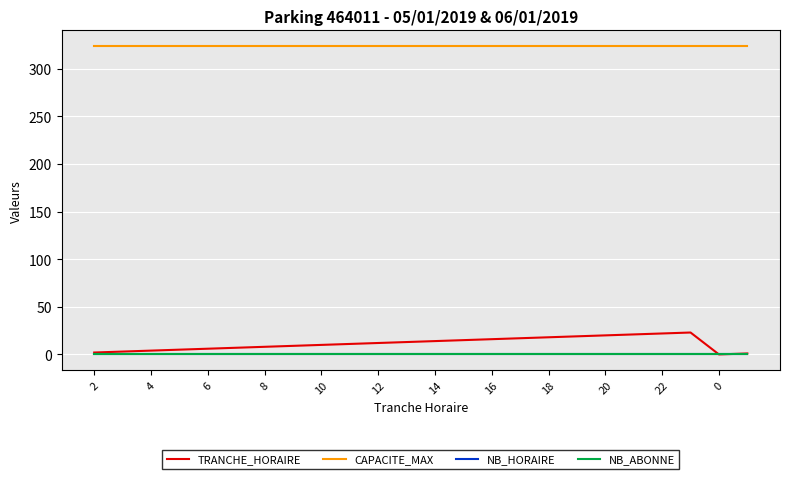

True or false: NB_HORAIRE and NB_ABONNE cross at least once.

False